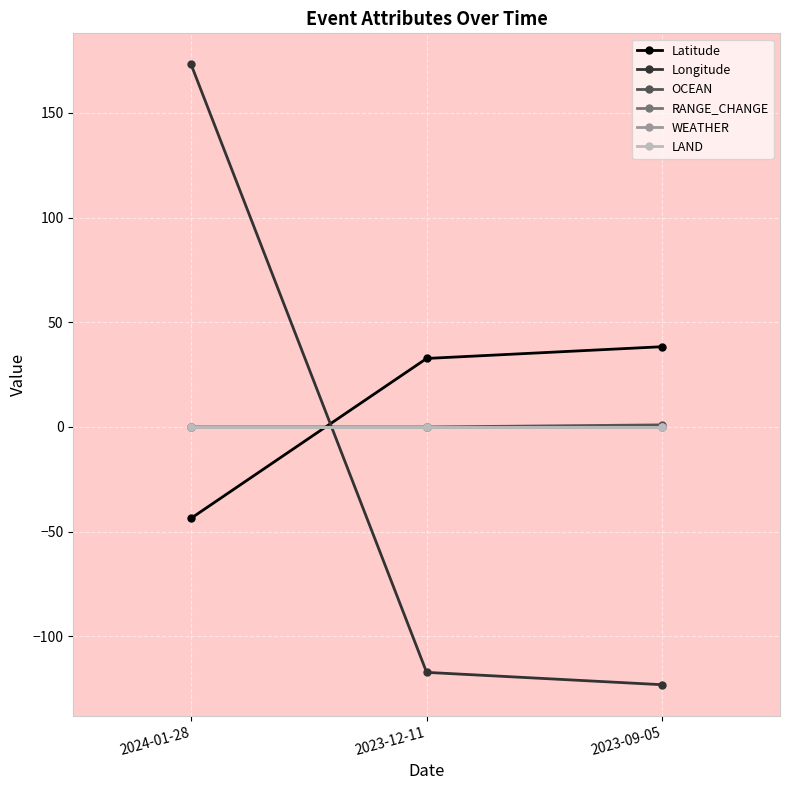

What is the label of the 1st point from the right?

2023-09-05